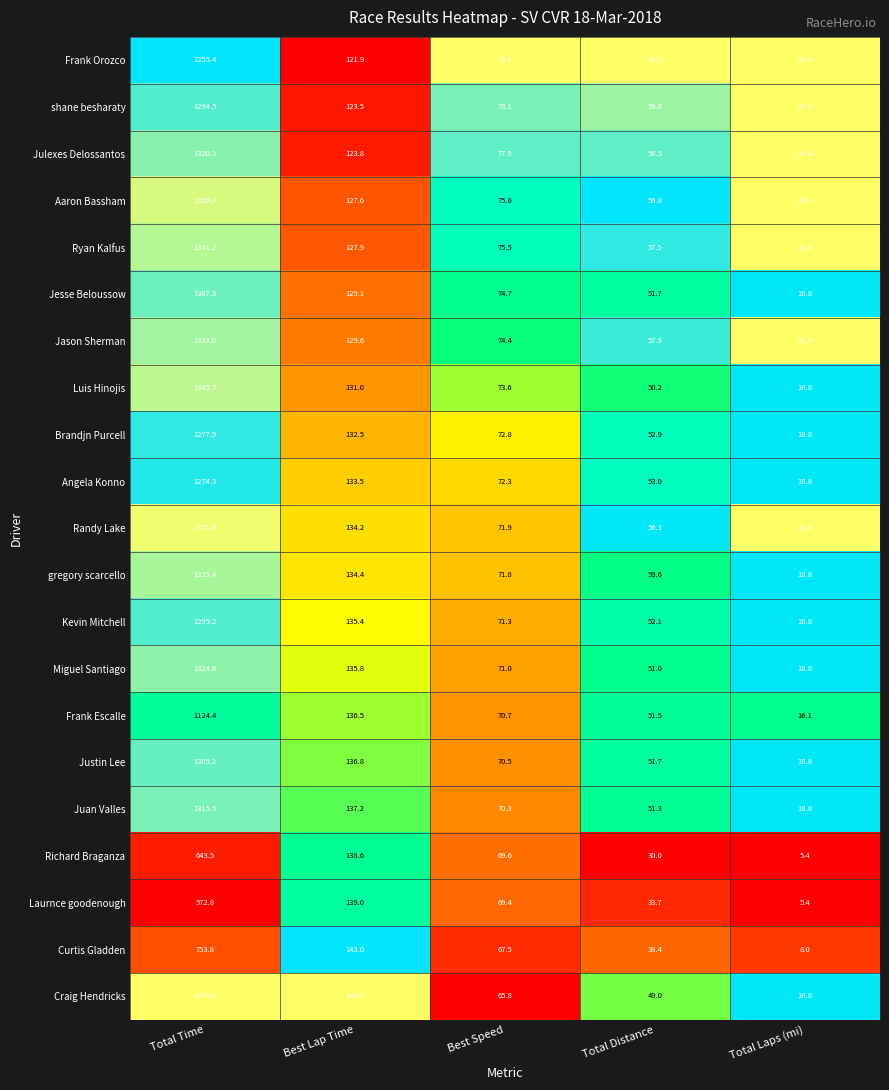

What is the difference between the highest and lowest values at Total Time?

805.7